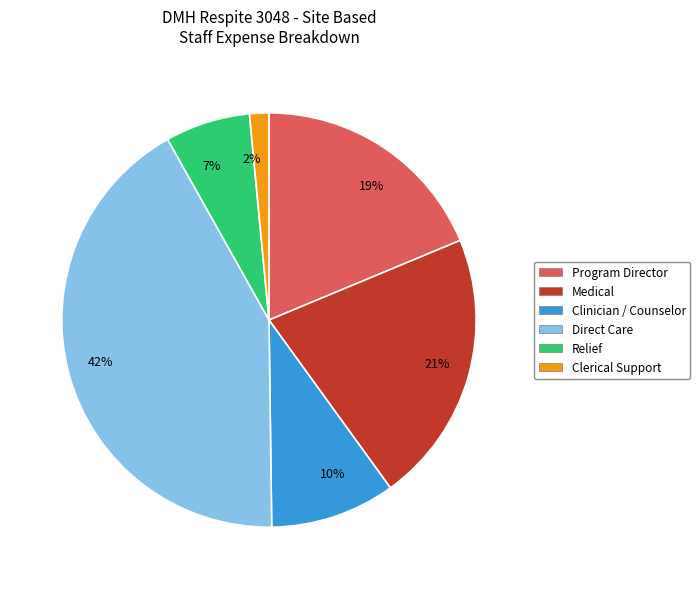

Which has a higher value, Clerical Support or Clinician / Counselor?

Clinician / Counselor